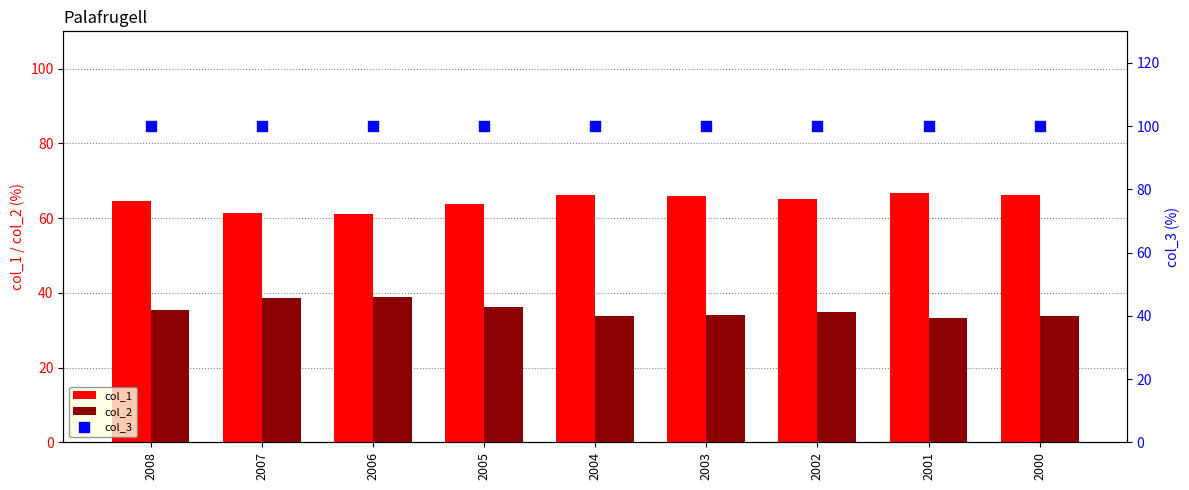

Which series contains the lowest Y value?

col_2